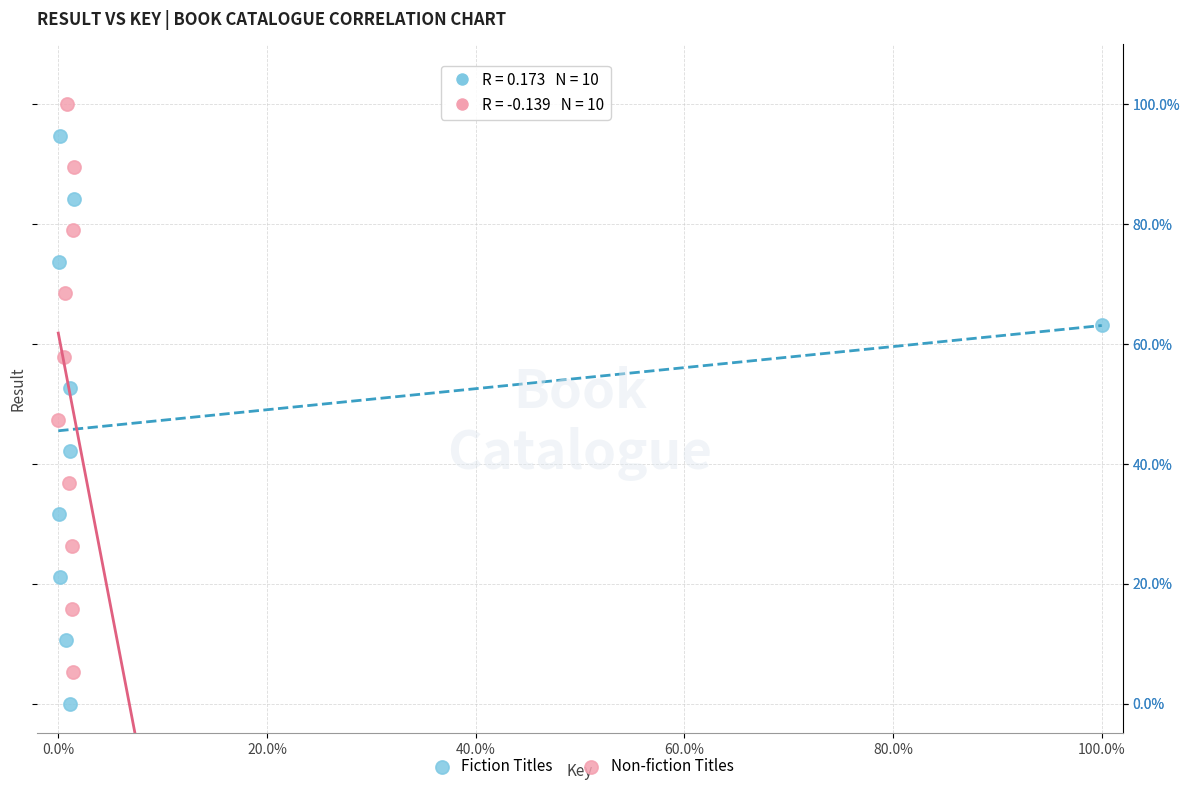

Which series reaches the maximum Y coordinate?

Non-fiction Titles